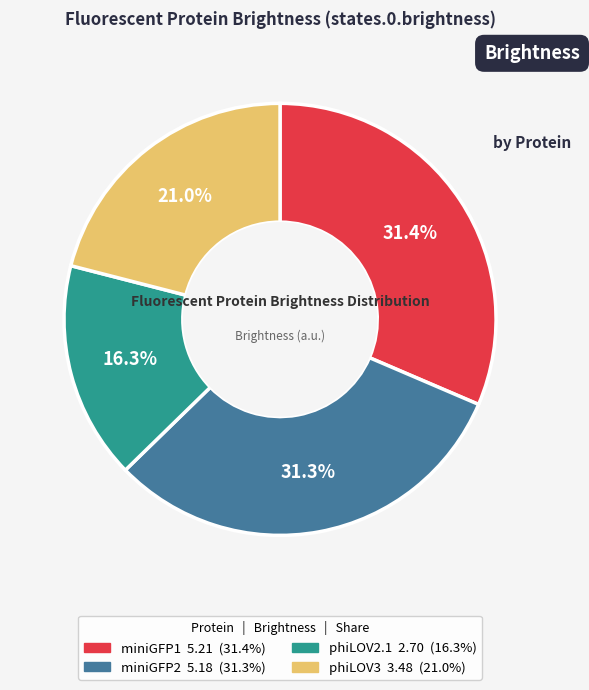

Count the number of slices in the pie.

4